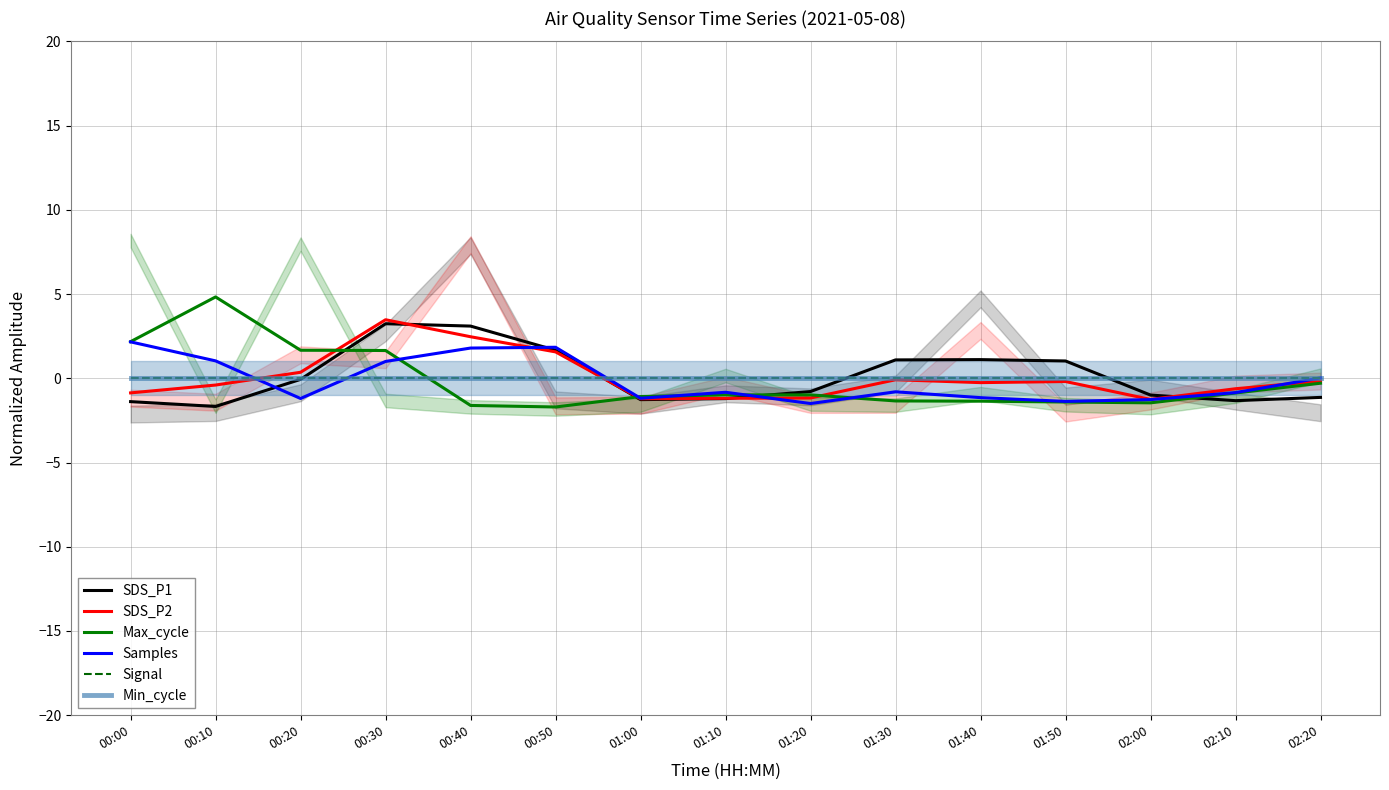

Reading left to right, transcribe all the data shown in this chart.

SDS_P1: 00:00=-1.4	00:10=-1.7	00:20=-0.1	00:30=3.2	00:40=3.1	00:50=1.7	01:00=-1.3	01:10=-1.2	01:20=-0.8	01:30=1.1	01:40=1.1	01:50=1.0	02:00=-1.0	02:10=-1.3	02:20=-1.1
SDS_P2: 00:00=-0.9	00:10=-0.4	00:20=0.4	00:30=3.5	00:40=2.5	00:50=1.6	01:00=-1.2	01:10=-1.2	01:20=-1.2	01:30=-0.1	01:40=-0.3	01:50=-0.2	02:00=-1.3	02:10=-0.6	02:20=-0.2
Max_cycle: 00:00=2.2	00:10=4.8	00:20=1.7	00:30=1.7	00:40=-1.6	00:50=-1.7	01:00=-1.1	01:10=-1.0	01:20=-1.0	01:30=-1.3	01:40=-1.4	01:50=-1.4	02:00=-1.5	02:10=-0.9	02:20=-0.3
Samples: 00:00=2.2	00:10=1.0	00:20=-1.2	00:30=1.0	00:40=1.8	00:50=1.8	01:00=-1.2	01:10=-0.8	01:20=-1.5	01:30=-0.8	01:40=-1.1	01:50=-1.4	02:00=-1.3	02:10=-0.9	02:20=0.0
Signal: 00:00=0.0	00:10=0.0	00:20=0.0	00:30=0.0	00:40=0.0	00:50=0.0	01:00=0.0	01:10=0.0	01:20=0.0	01:30=0.0	01:40=0.0	01:50=0.0	02:00=0.0	02:10=0.0	02:20=0.0
Min_cycle: 00:00=0.0	00:10=0.0	00:20=0.0	00:30=0.0	00:40=0.0	00:50=0.0	01:00=0.0	01:10=0.0	01:20=0.0	01:30=0.0	01:40=0.0	01:50=0.0	02:00=0.0	02:10=0.0	02:20=0.0